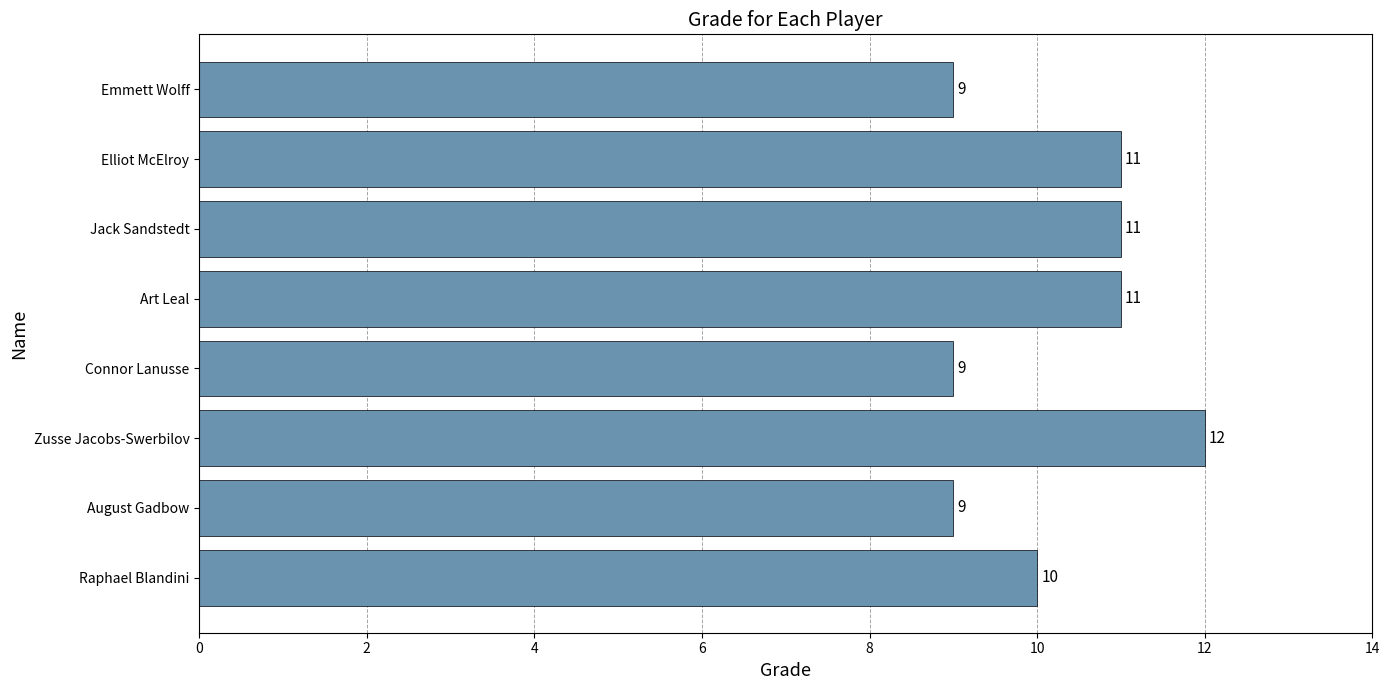

What is the minimum value shown in the chart?

9